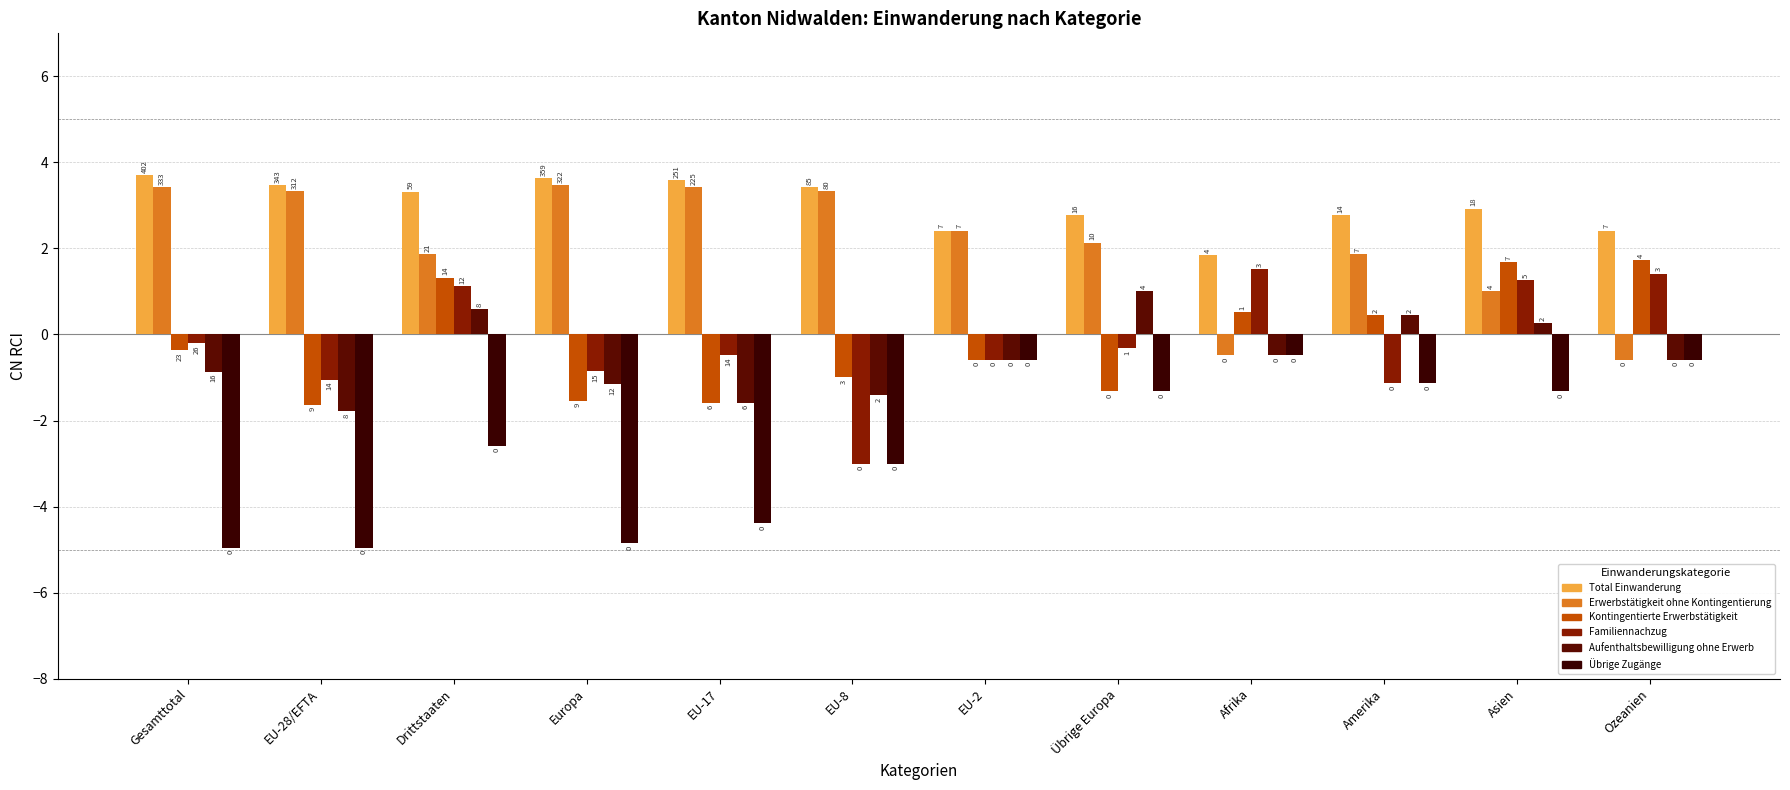

Are the bars horizontal?

No